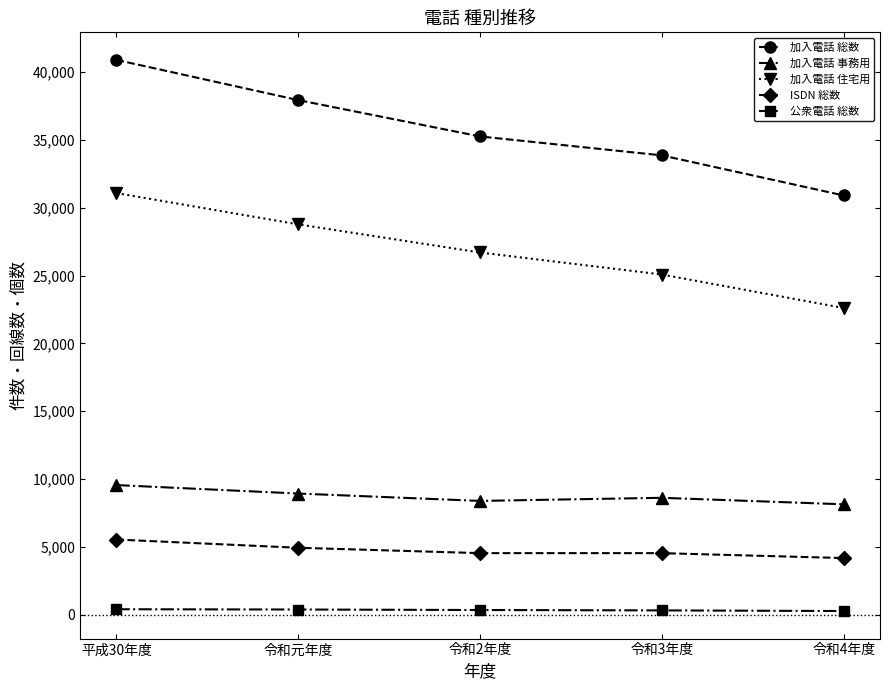

Between 令和元年度 and 令和3年度, which series saw the biggest shift?

加入電話 総数